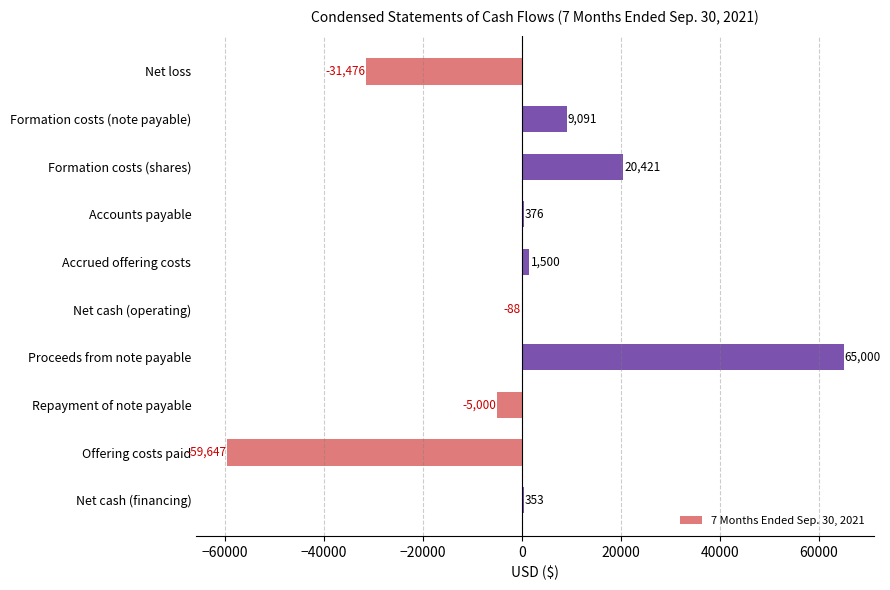

True or false: the data shows -44820 at Net loss.

False